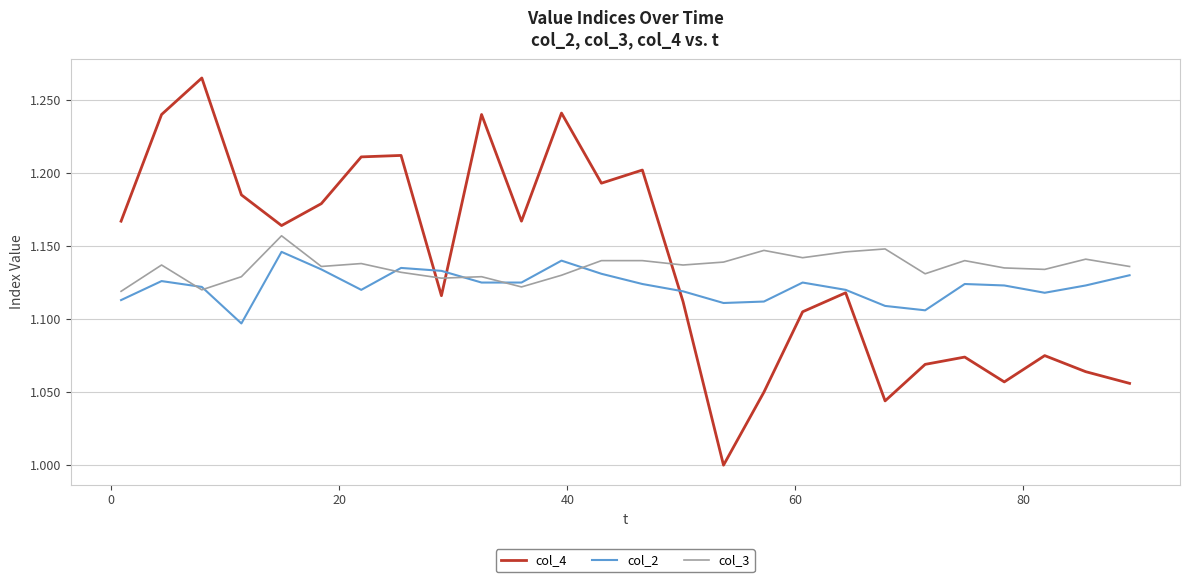

How many intersections are there between col_3 and col_4?

3